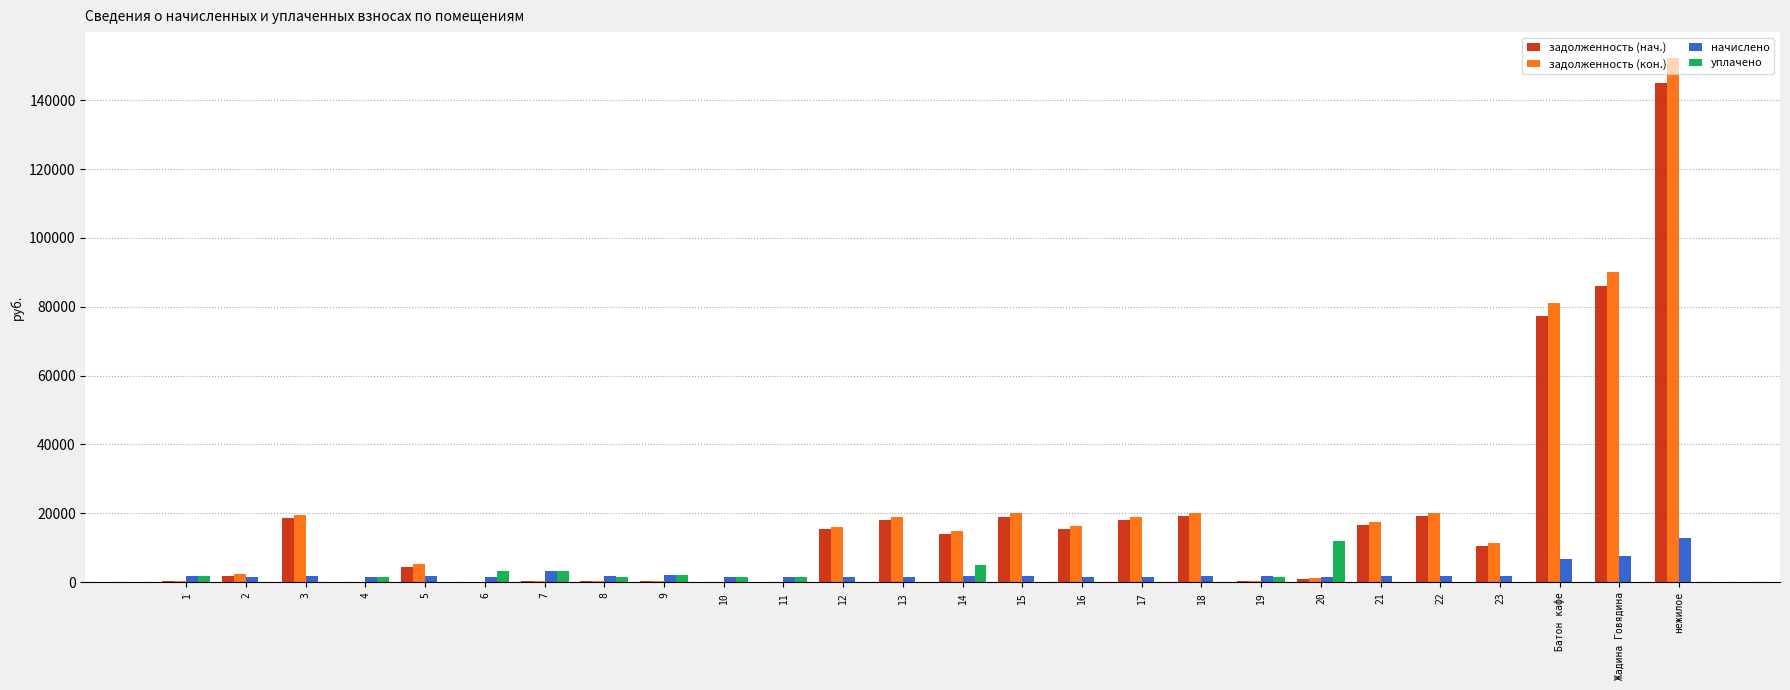

At which category is the sum across all series the highest?

нежилое